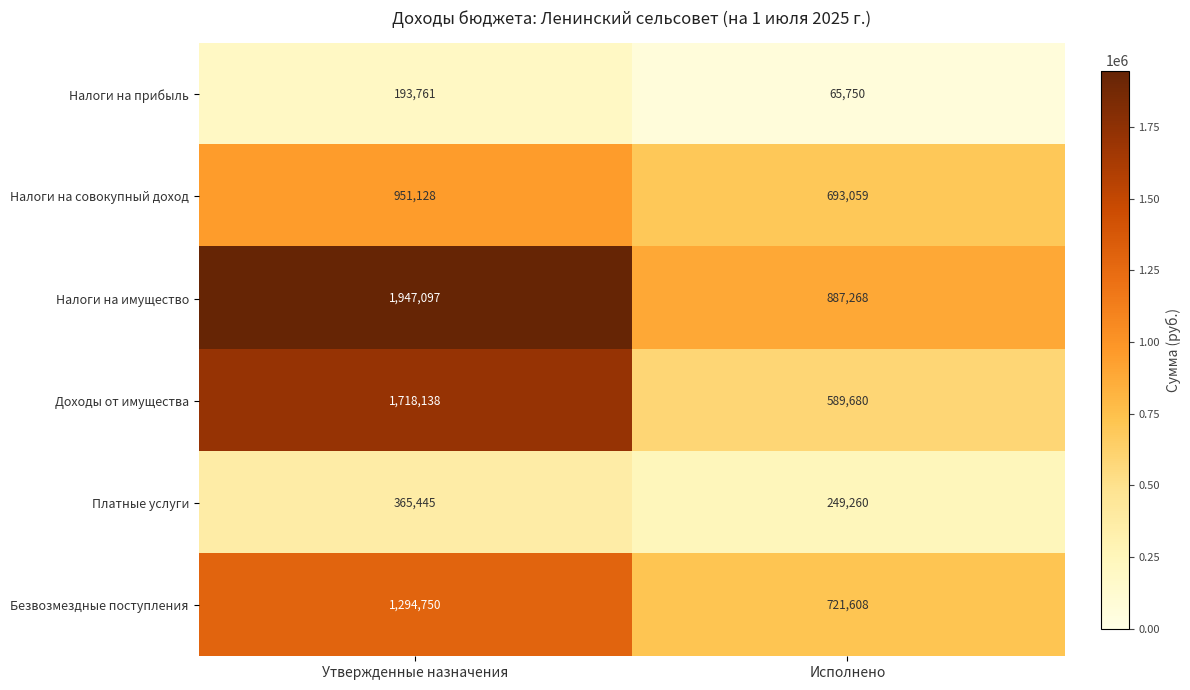

Rank the series by their maximum value, from highest to lowest.

Налоги на имущество, Доходы от имущества, Безвозмездные поступления, Налоги на совокупный доход, Платные услуги, Налоги на прибыль